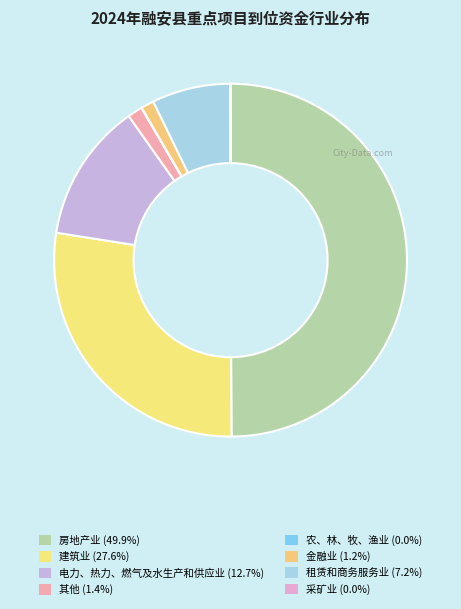

What portion of the pie excludes 金融业?

98.8%